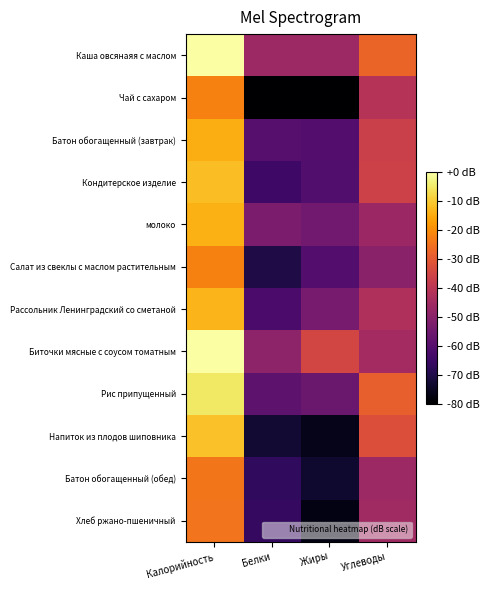

Which series has the largest total across all categories?

Каша овсянаяя с маслом